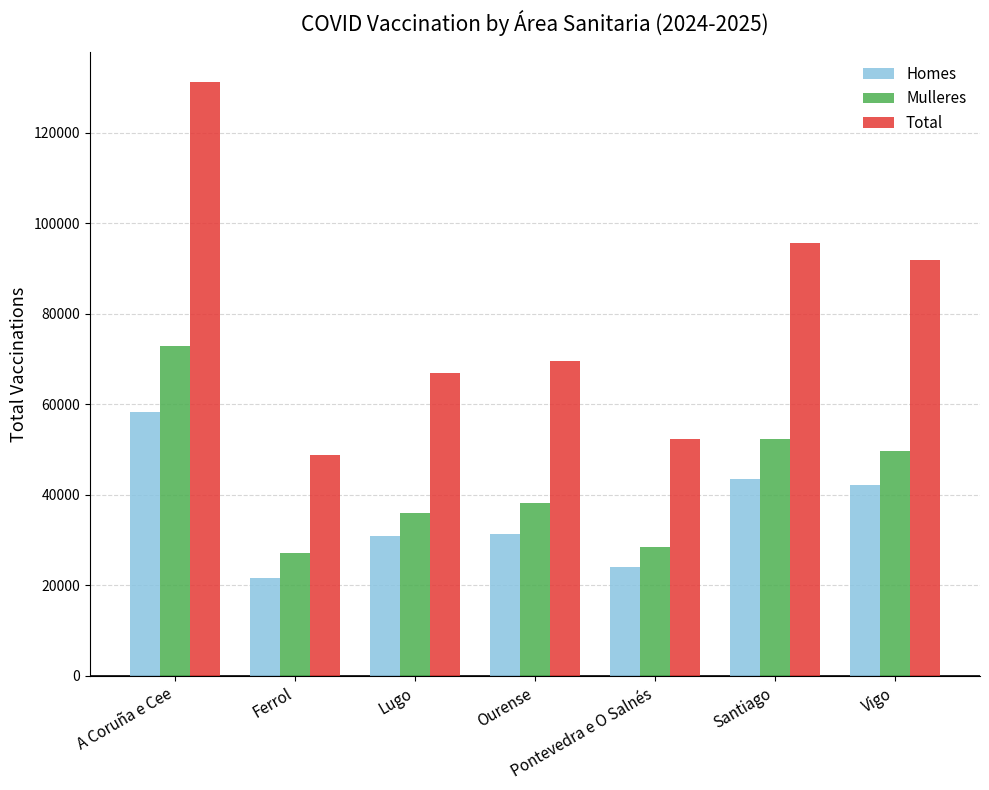

What position from the left is Vigo?

7